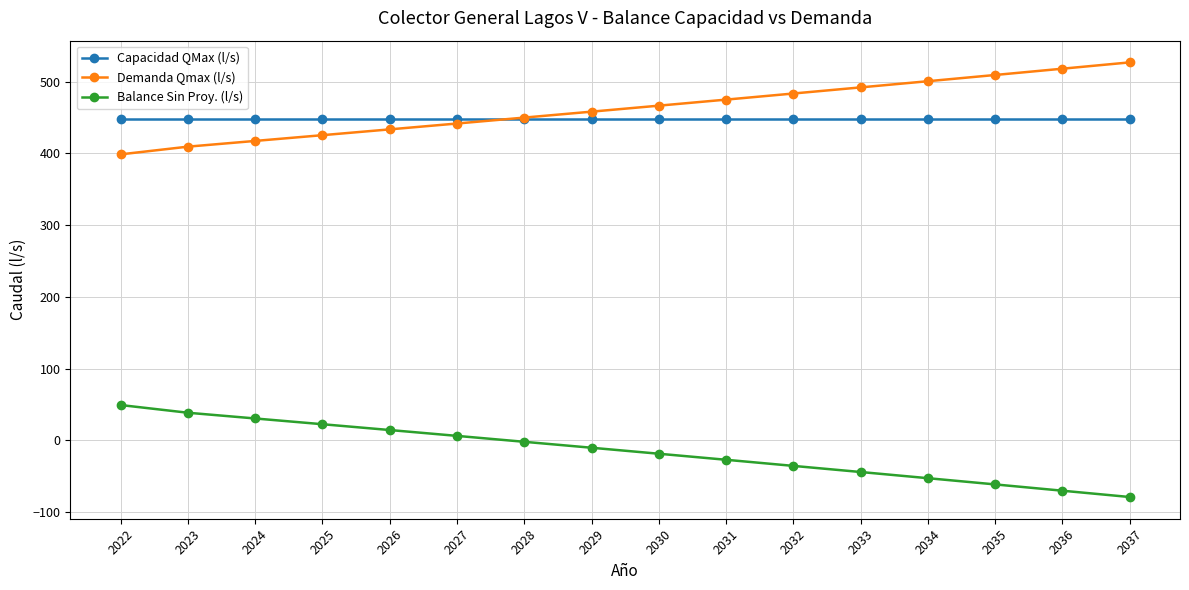

Reading left to right, list all the values displayed in this chart.

Capacidad QMax (l/s): 447.9	447.9	447.9	447.9	447.9	447.9	447.9	447.9	447.9	447.9	447.9	447.9	447.9	447.9	447.9	447.9
Demanda Qmax (l/s): 398.8	409.5	417.5	425.5	433.6	441.8	450.0	458.3	466.6	475.1	483.6	492.1	500.7	509.4	518.2	527.0
Balance Sin Proy. (l/s): 49.2	38.4	30.4	22.4	14.3	6.2	-2.1	-10.4	-18.7	-27.1	-35.7	-44.2	-52.8	-61.5	-70.3	-79.1